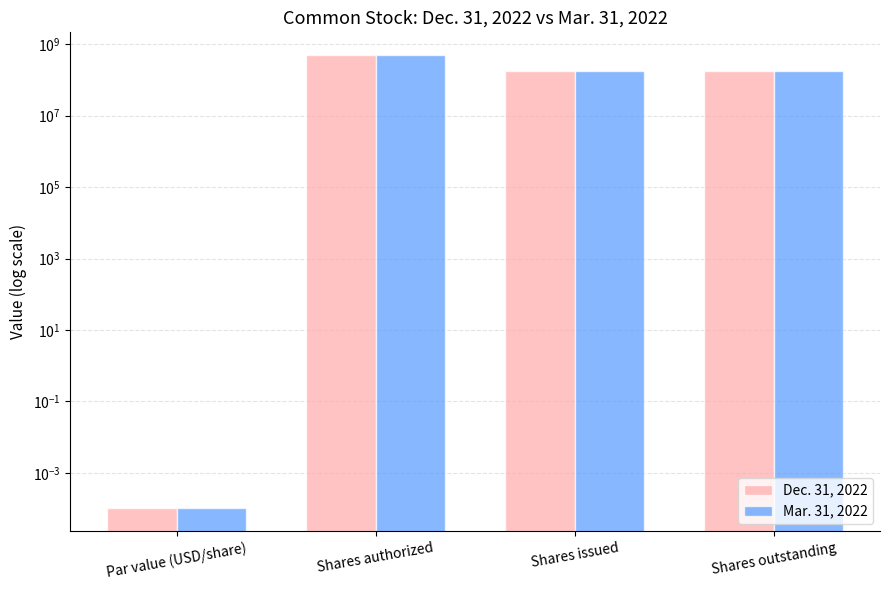

List the series in order of their overall mean, lowest first.

Mar. 31, 2022, Dec. 31, 2022